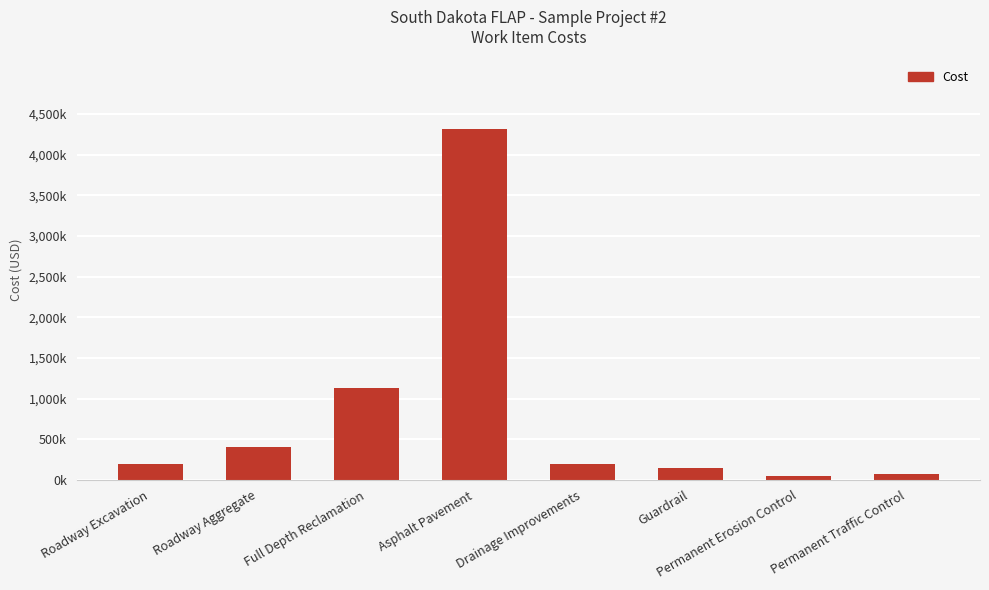

What position from the left is Guardrail?

6